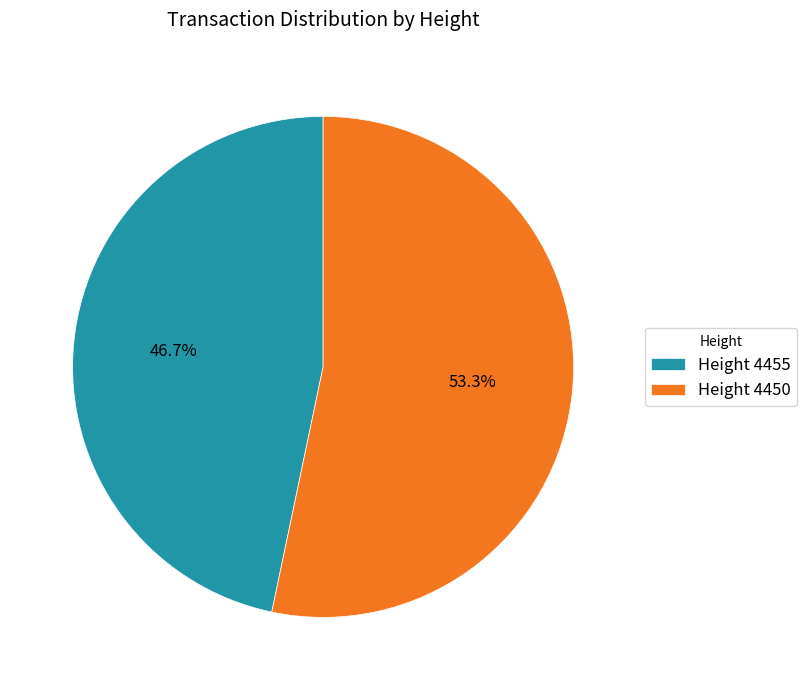

Which has a higher value, Height 4455 or Height 4450?

Height 4450